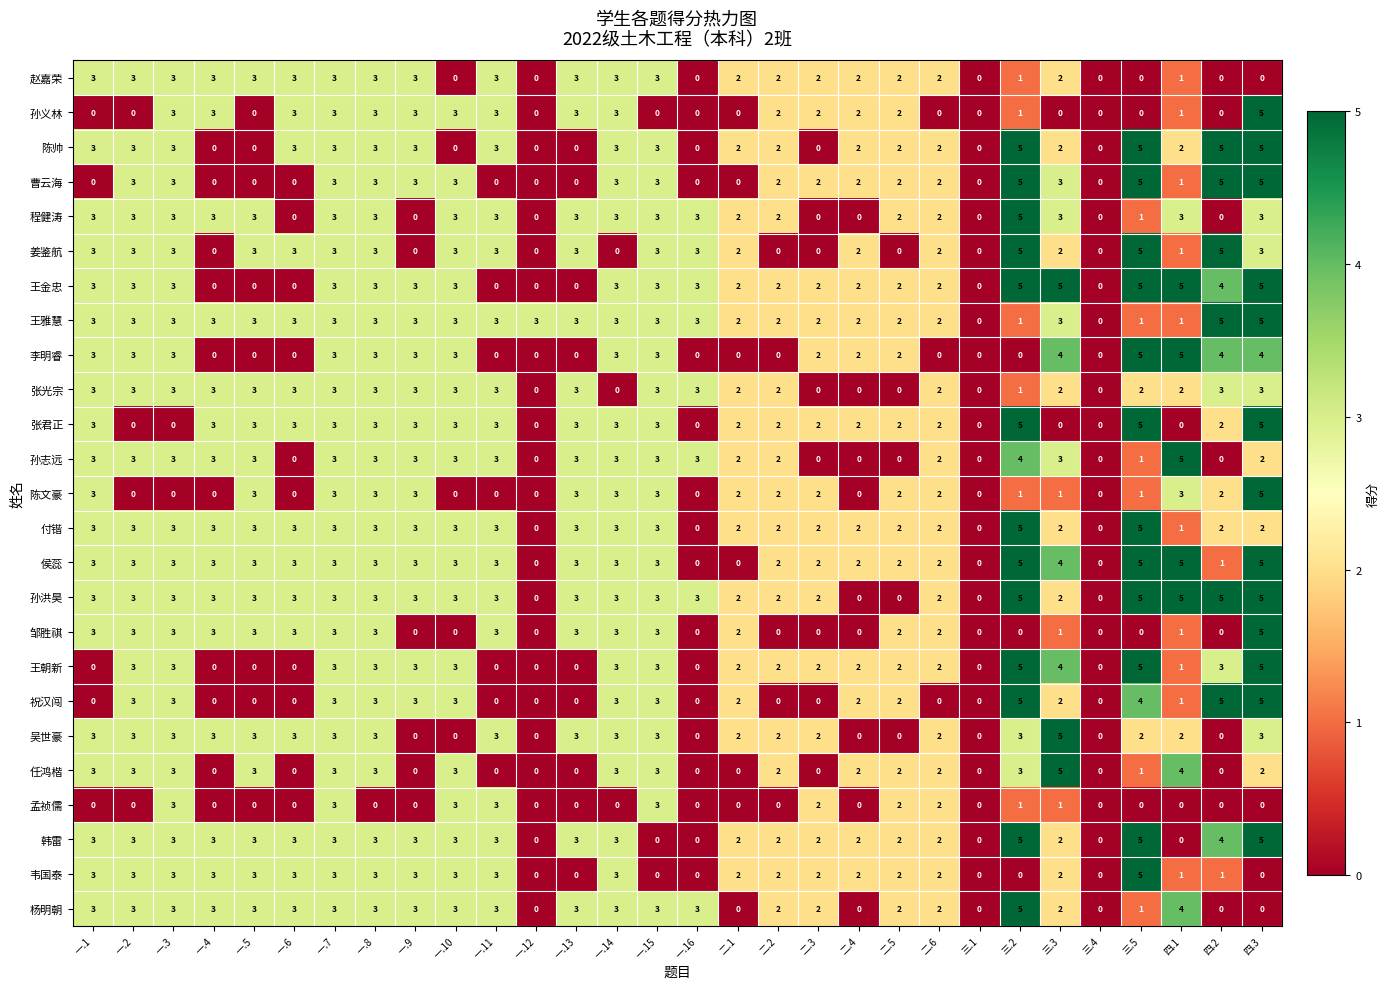

Which series has the largest total across all categories?

孙洪昊